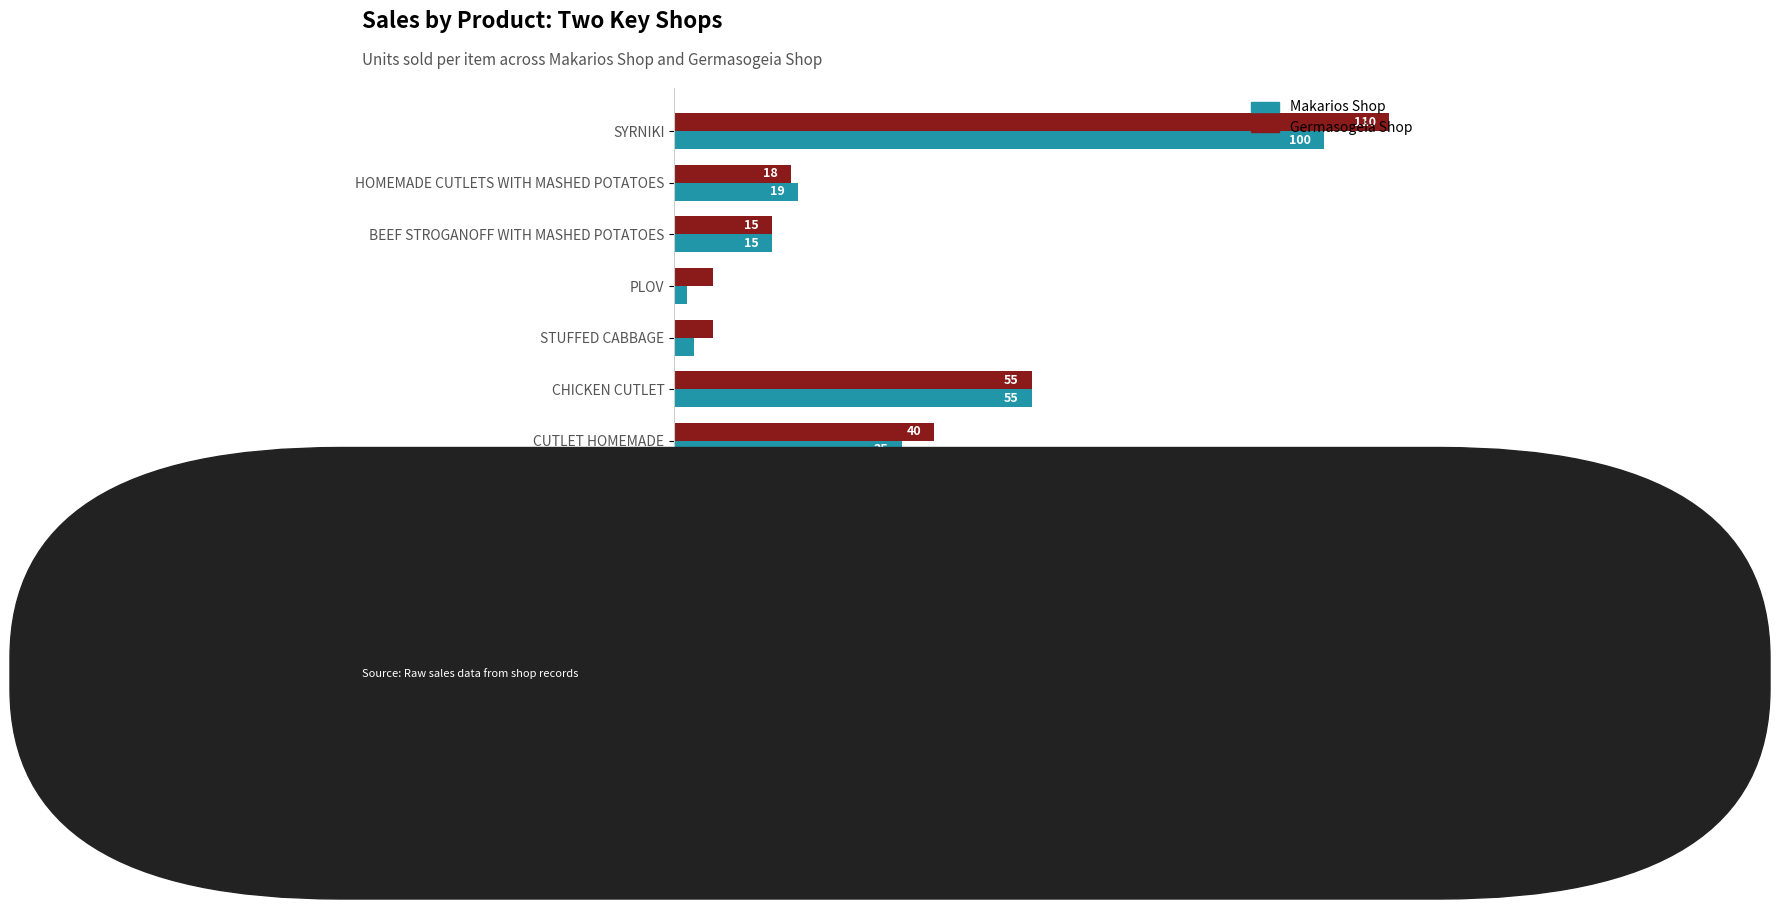

Where is Makarios Shop nearest to the value 51?

CHICKEN CUTLET